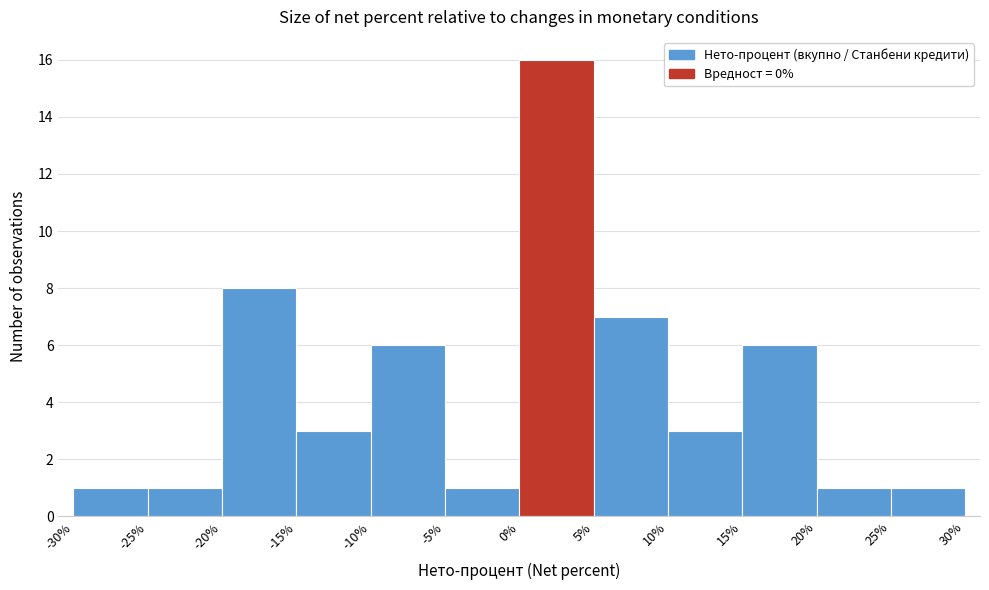

How tall is the bar that spans 20% to 25% on the x-axis? The values are not printed on the chart, so give them approximately, as read against the axis.

1